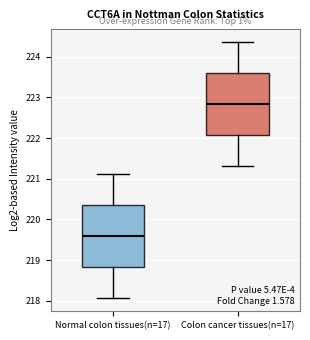

Which box has the highest median line?

Colon cancer tissues(n=17)